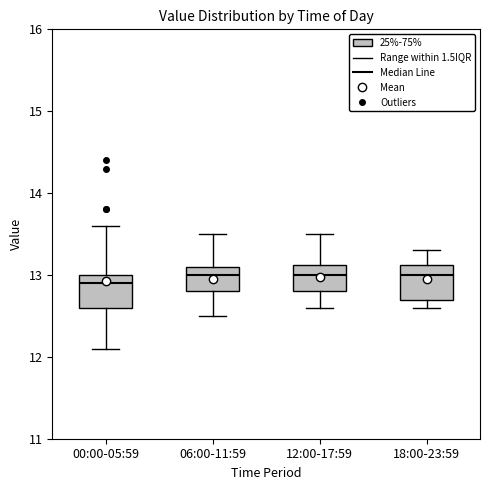

Reading left to right, transcribe this box plot: for each box, give where its median line is, the range the box spans, and where its two whiskers end, as read against the y-axis. The values are not printed on the chart, so give them approximately, as read against the axis.

00:00-05:59: median 12.9, box 12.6 to 13.0, whiskers 12.1 to 13.6
06:00-11:59: median 13.0, box 12.8 to 13.1, whiskers 12.5 to 13.5
12:00-17:59: median 13.0, box 12.8 to 13.1, whiskers 12.6 to 13.5
18:00-23:59: median 13.0, box 12.7 to 13.1, whiskers 12.6 to 13.3